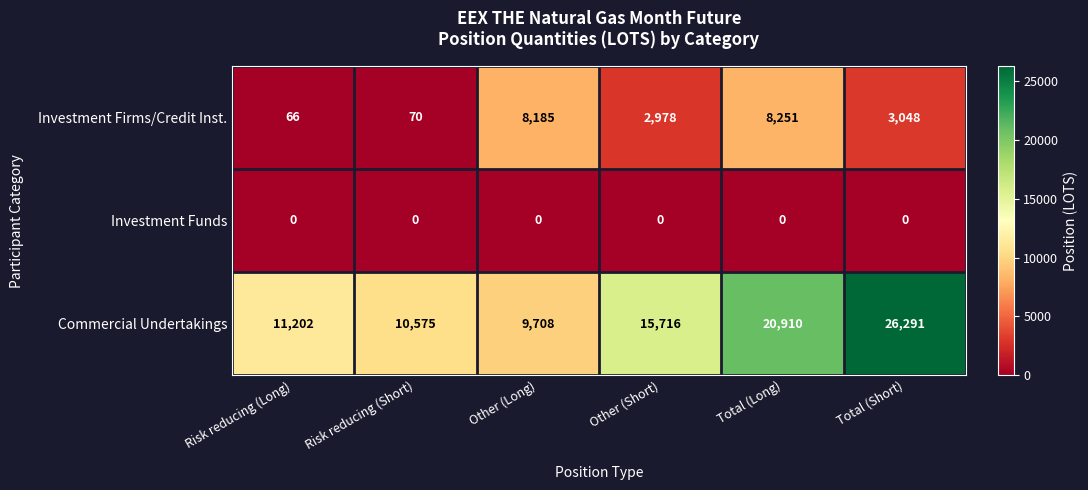

List the series in order of their peak value, highest first.

Commercial Undertakings, Investment Firms/Credit Inst., Investment Funds